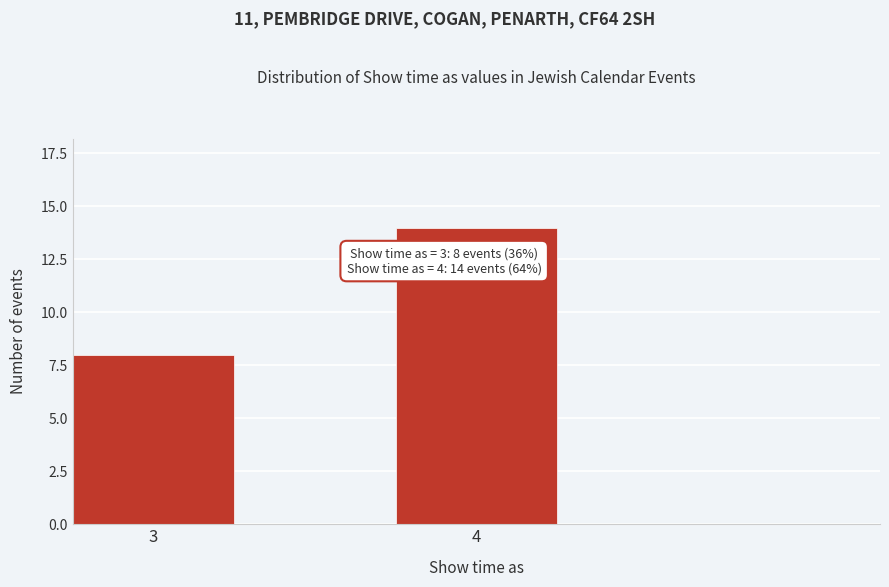

Reading right to left, what are all the values shown in this chart?

14	8